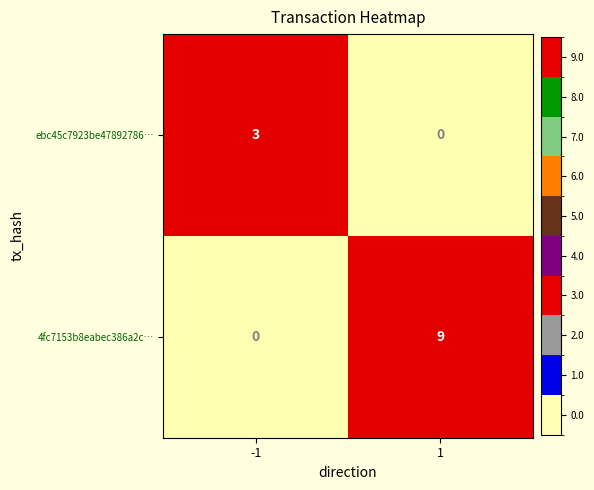

What is the spread (max minus min) of values at 1?

9